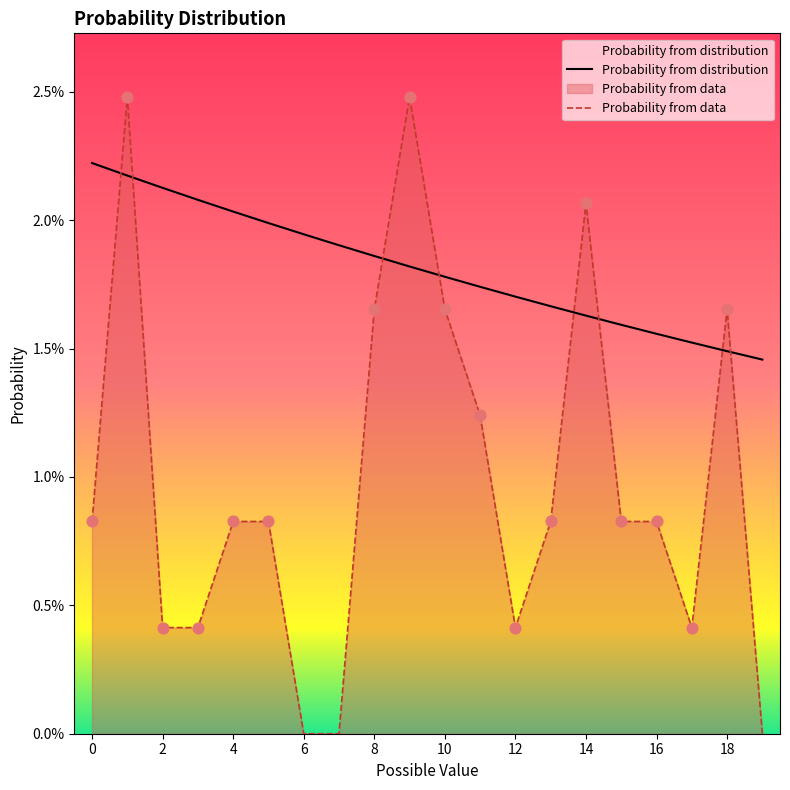

Is the value of Probability from distribution at 6 greater than the value of Probability from data at 12?

Yes